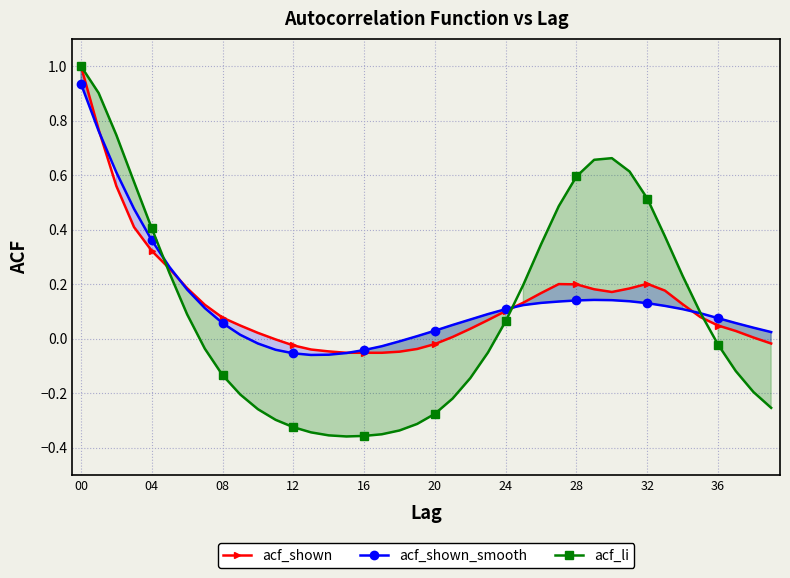

At which category is the sum across all series the highest?

00